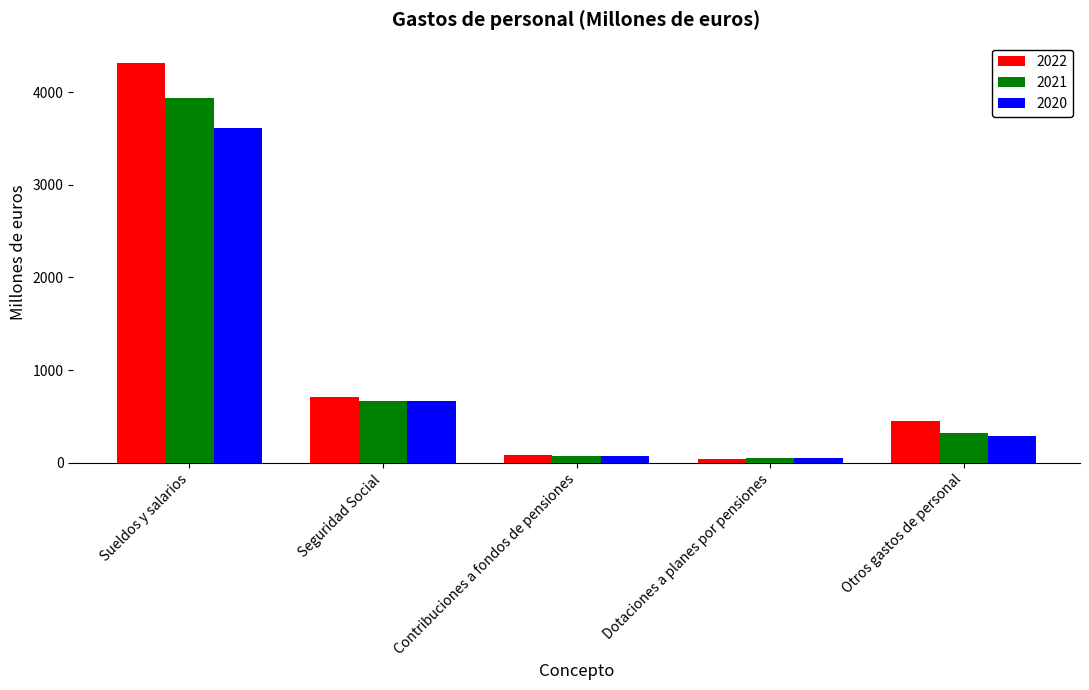

At which label is 2020 closest to 1829?

Seguridad Social